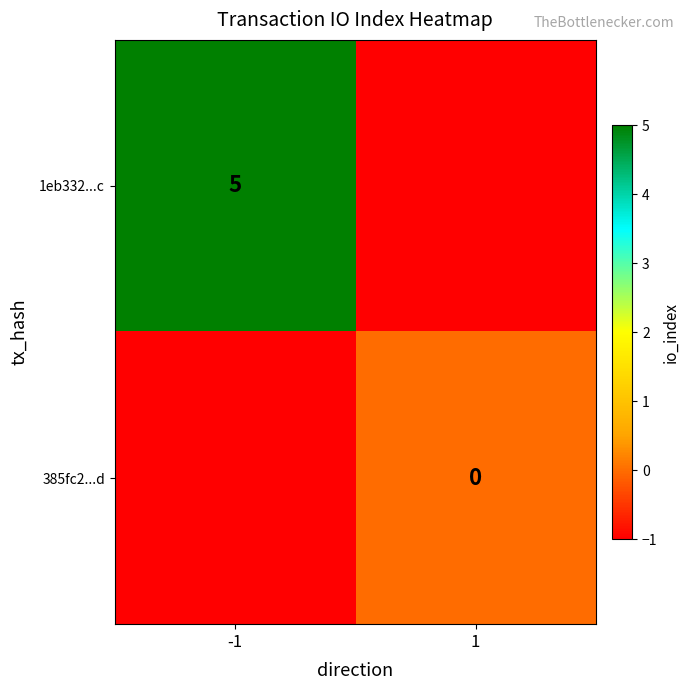

The 1eb332...c series shows 5 at -1. True or false?

True